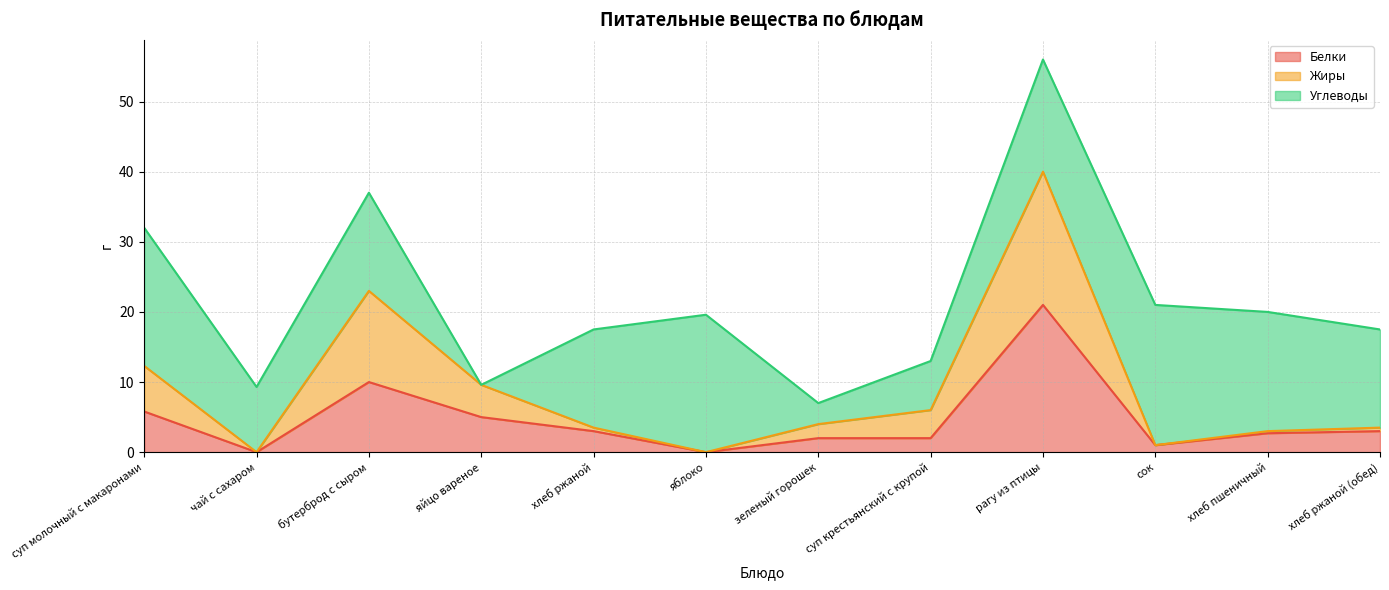

At which category is the sum across all series the highest?

рагу из птицы